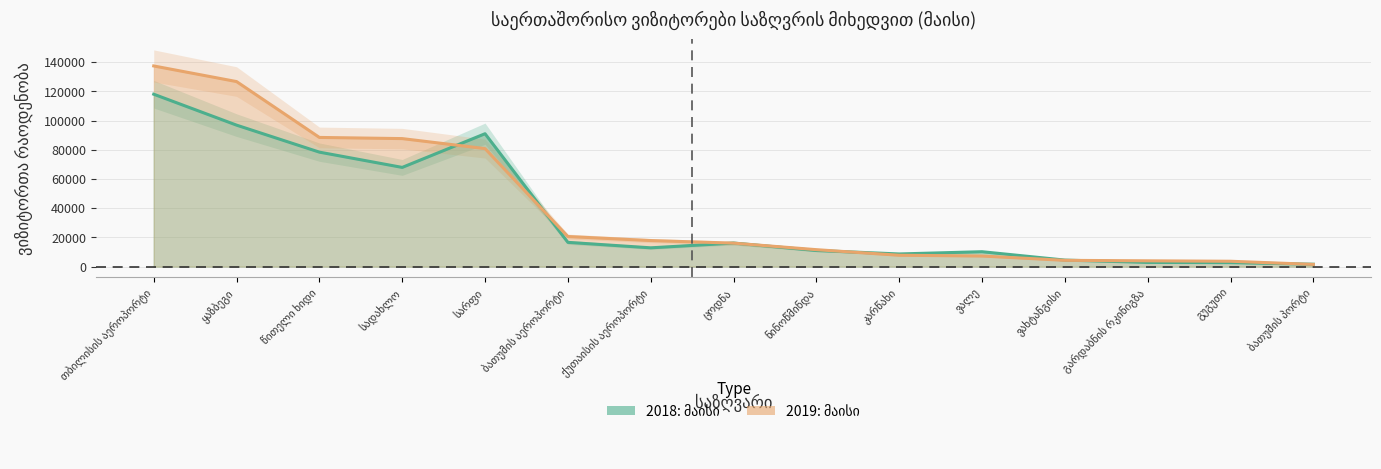

Where is 2018: მაისი nearest to the value 59857?

სადახლო